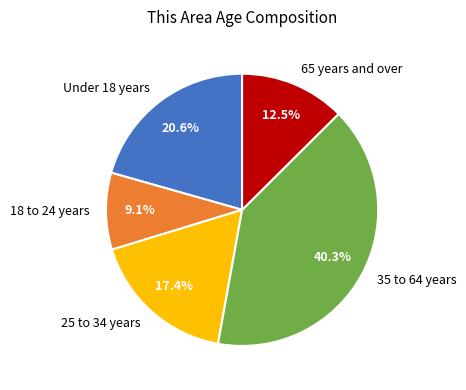

Which category has the smallest portion of the pie?

18 to 24 years